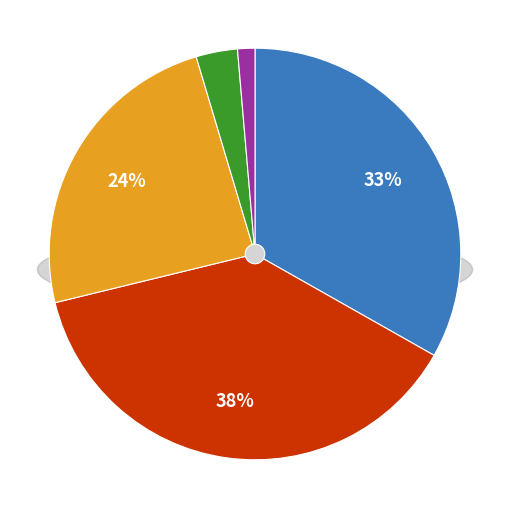

How many segments does this pie chart have?

5